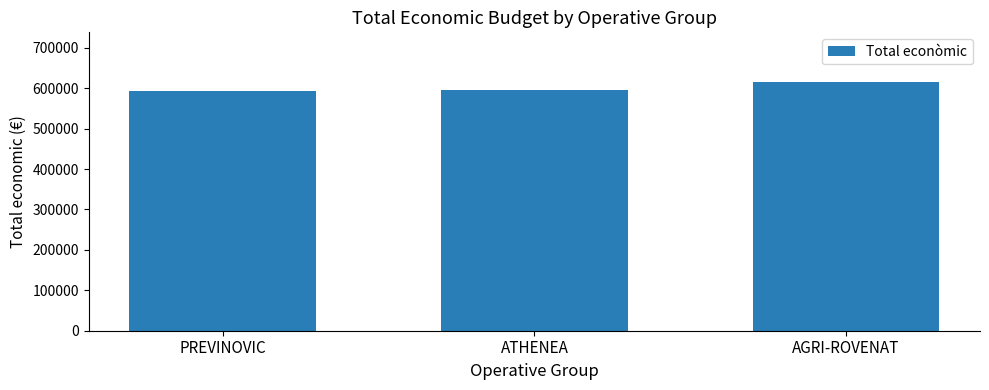

What position from the left is AGRI-ROVENAT?

3